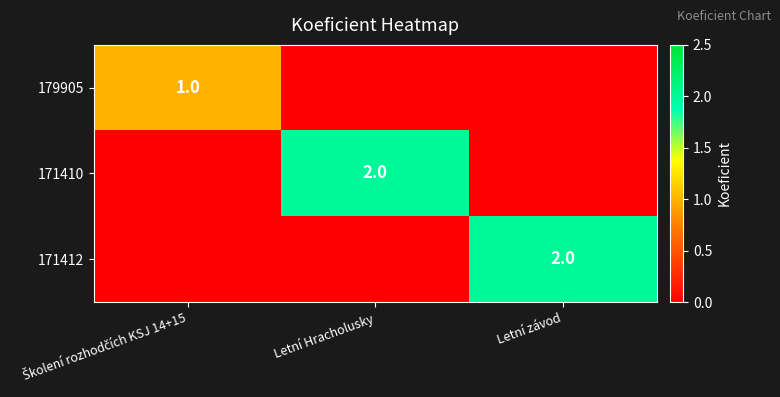

Count the 171412 values in the range 0 to 2.

3